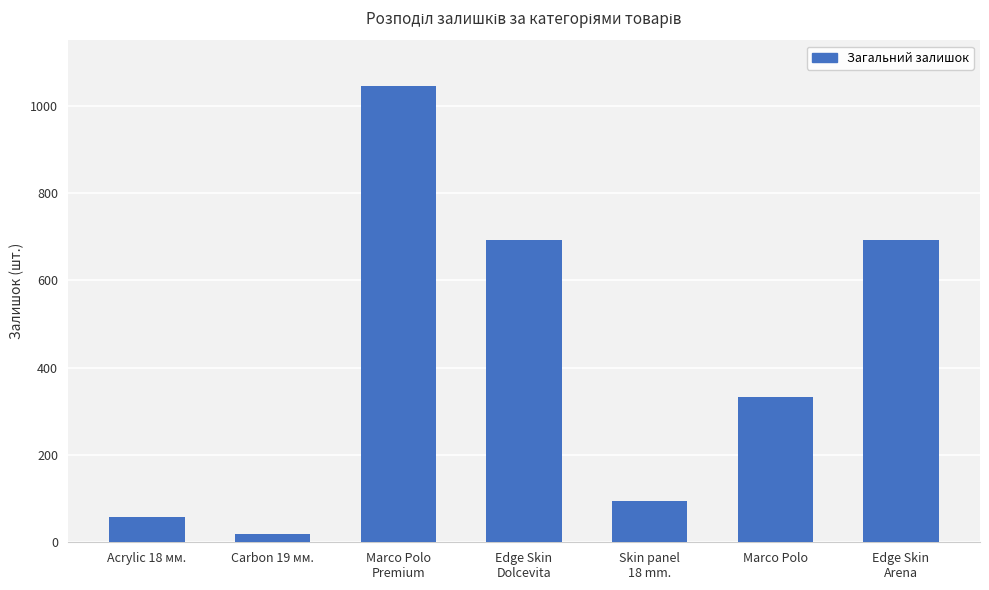

True or false: the data shows 1717 at Marco Polo
Premium.

False